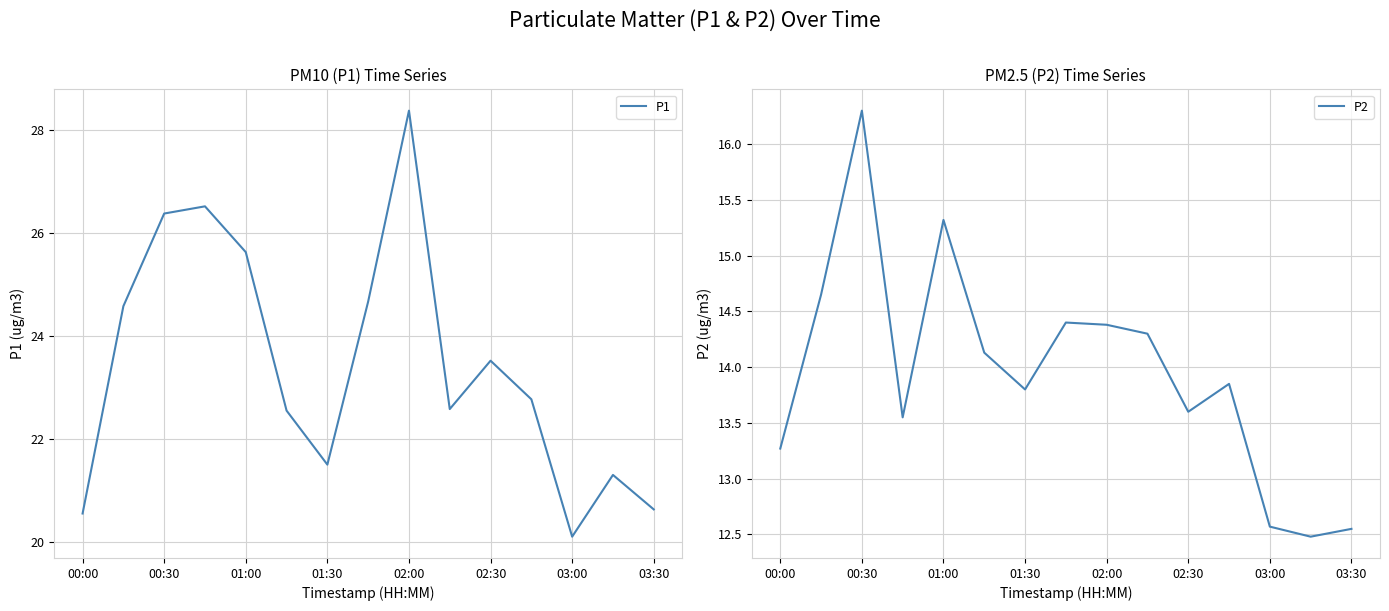

Which category has the lowest value in the P1 series?

03:00